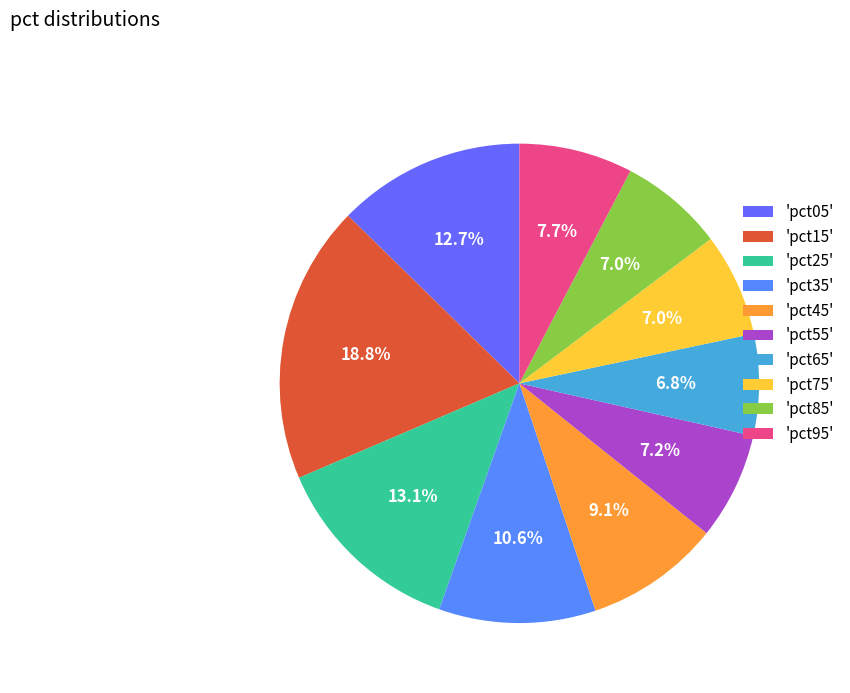

To the nearest percent, what is the average slice percentage?

10%